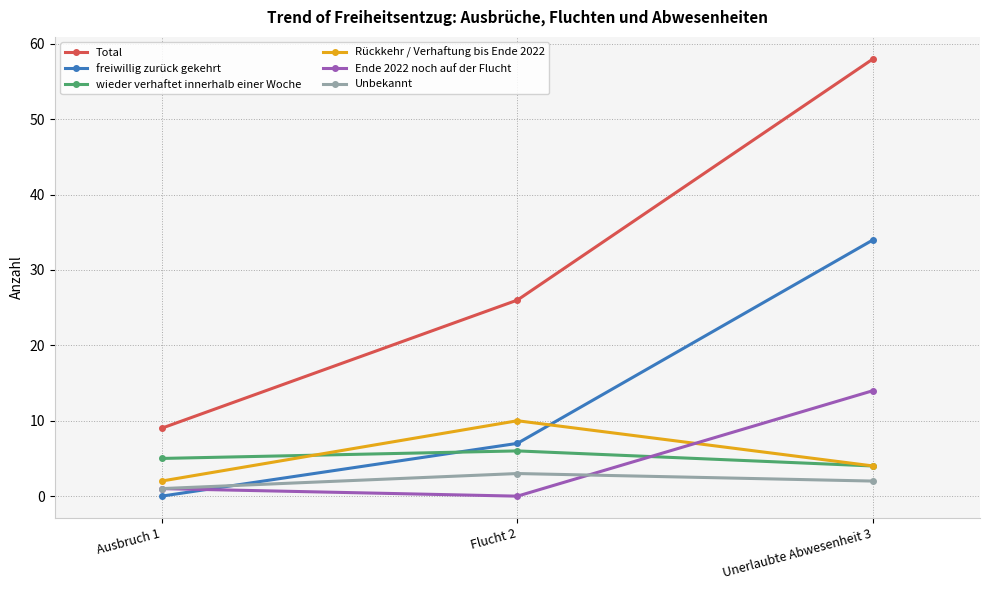

What is the value of the Rückkehr / Verhaftung bis Ende 2022 point at the 1st from the left?

2